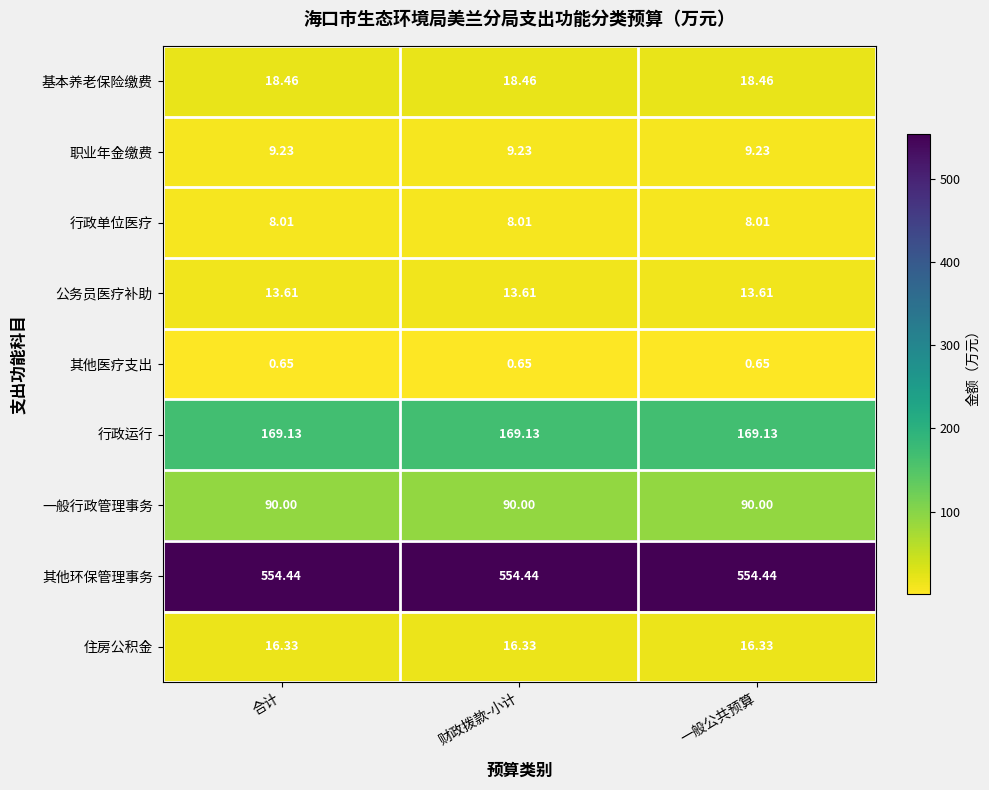

At how many categories does at least one series exceed 403?

3